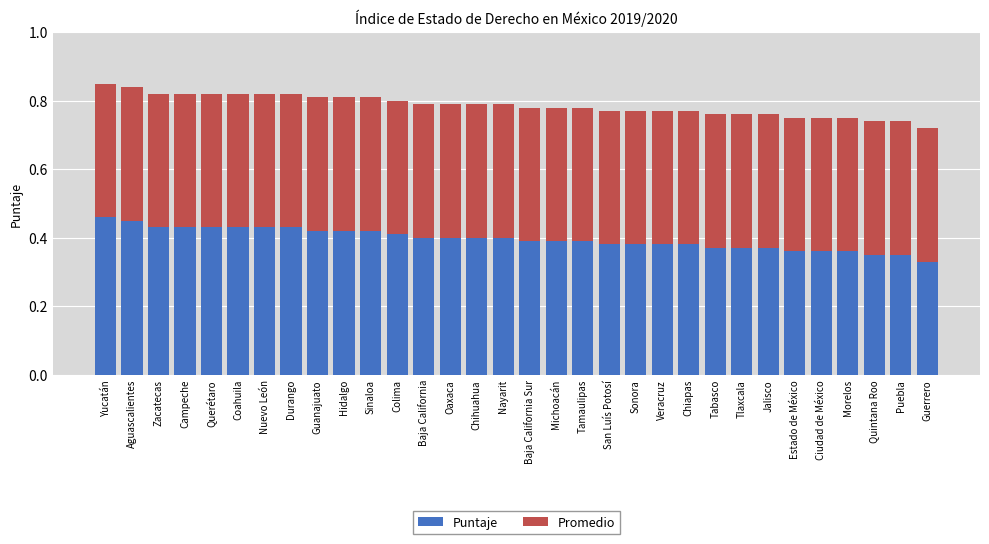

What is the sum of all Puntaje values?

12.7